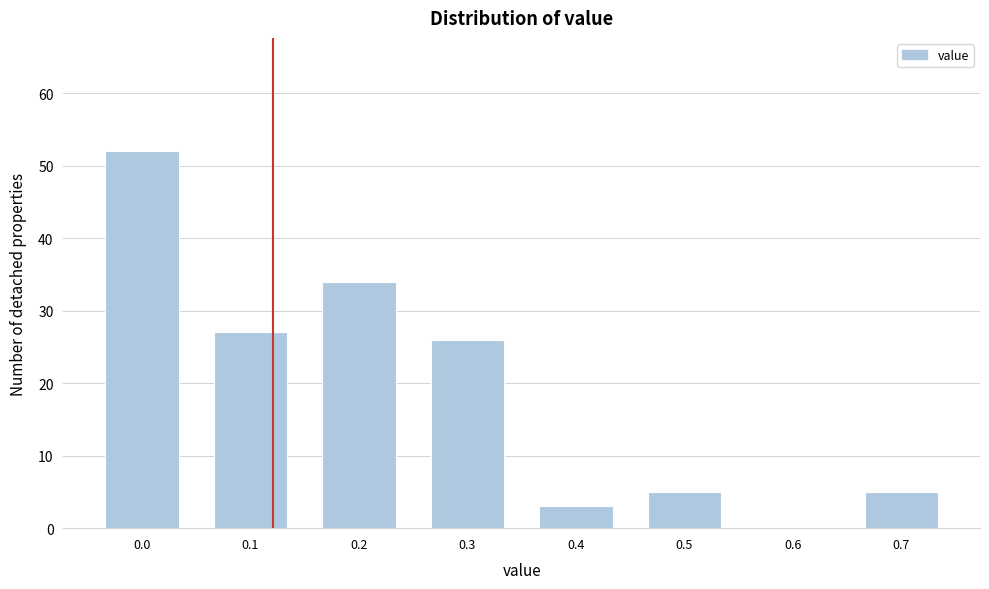

Reading left to right, list all the values displayed in this chart.

0.0=52	0.1=27	0.2=34	0.3=26	0.4=3	0.5=5	0.6=0	0.7=5